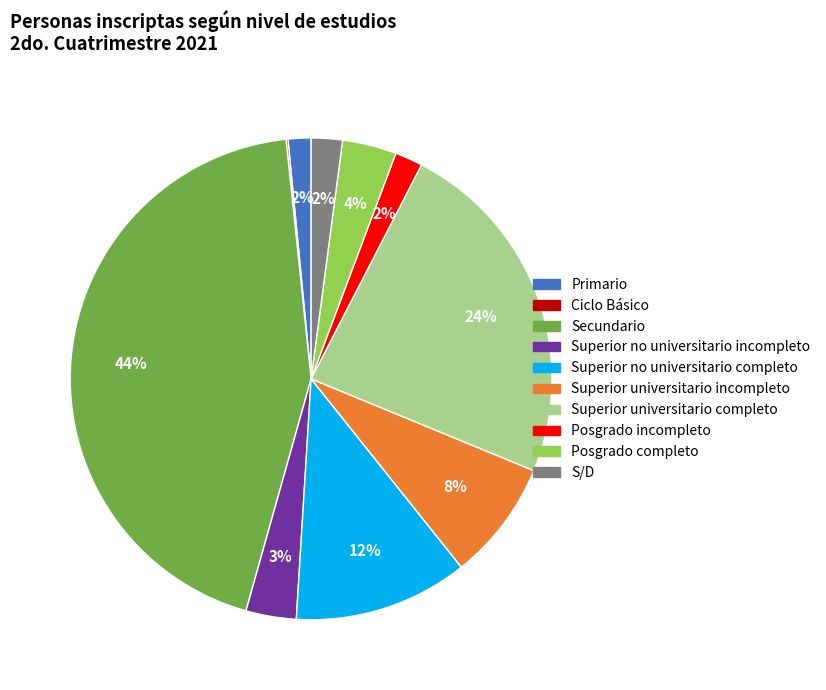

Does any single category account for the majority?

No